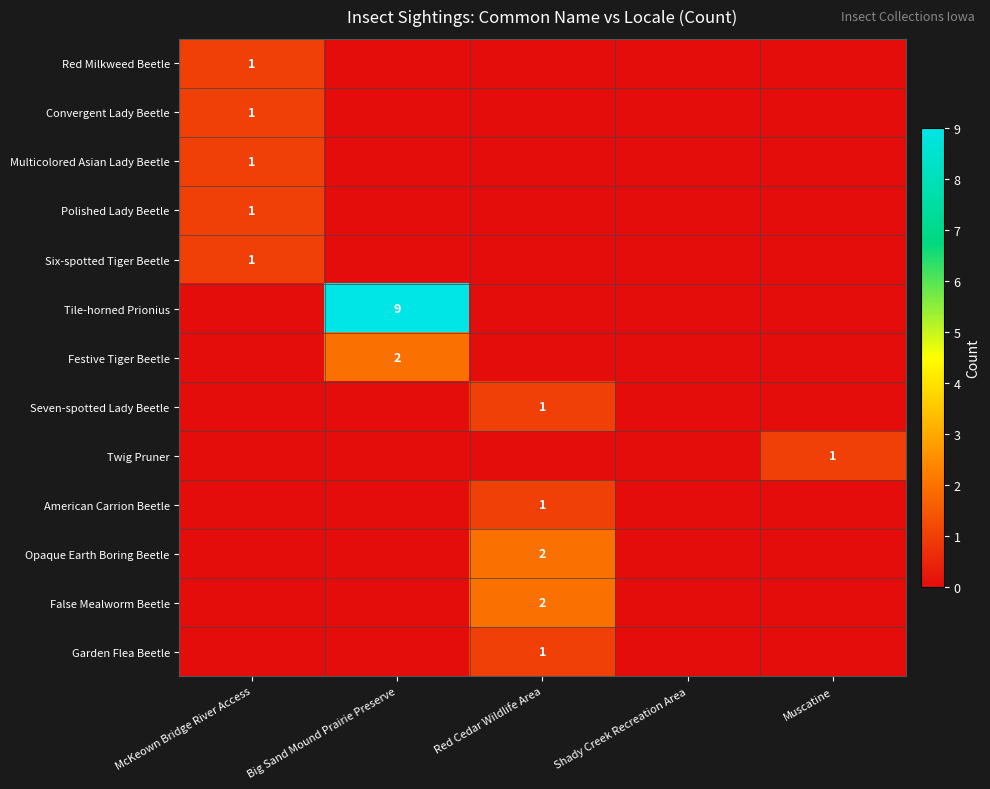

Is it true that Garden Flea Beetle equals 1 at Red Cedar Wildlife Area?

True